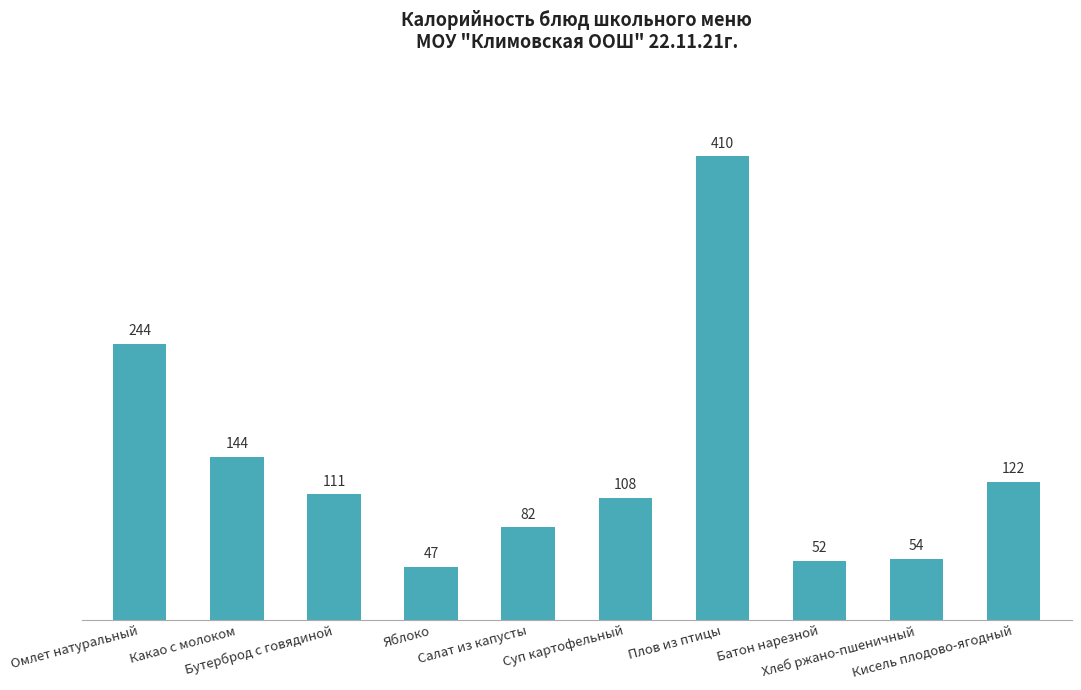

Which category has the highest value across all series?

Плов из птицы